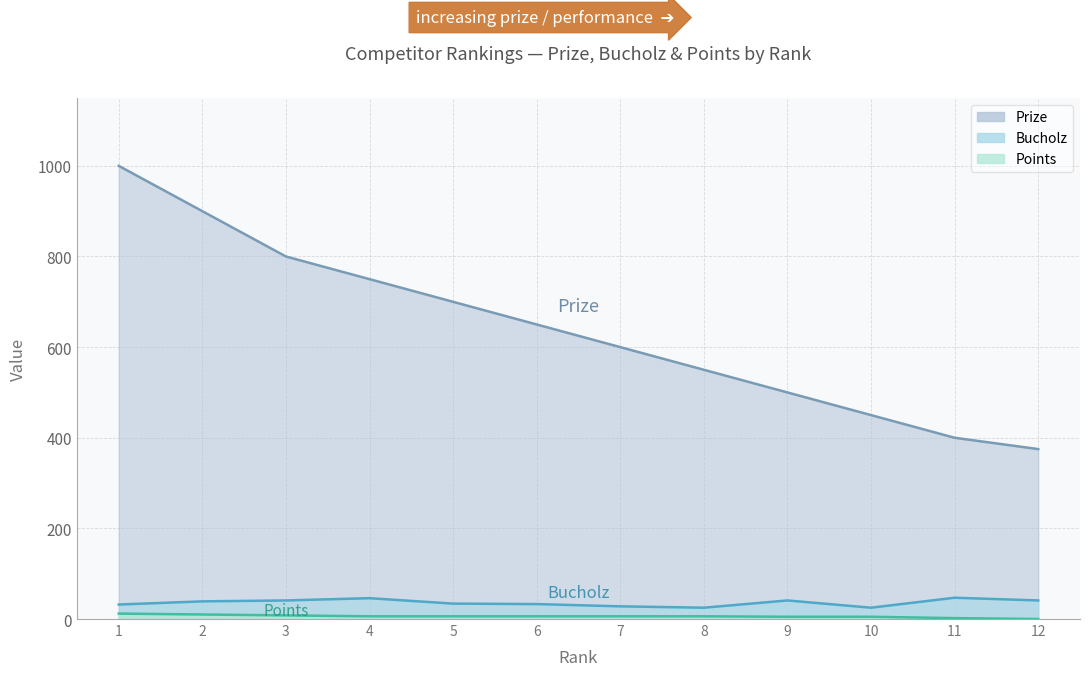

What is the sum of all Prize values?

7675